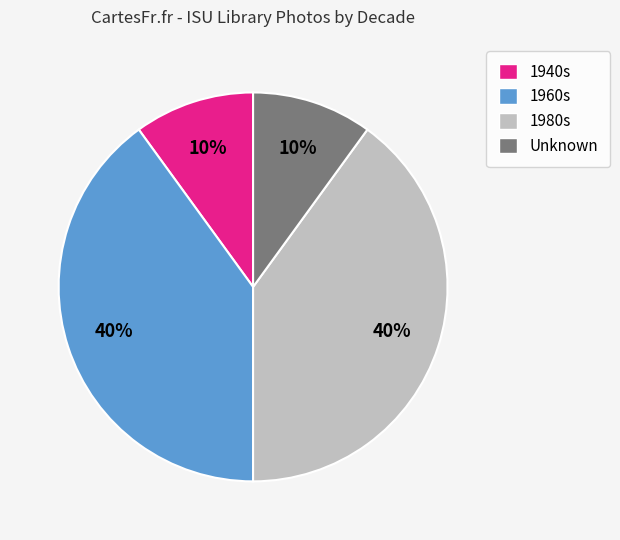

Is there a majority slice in this chart?

No